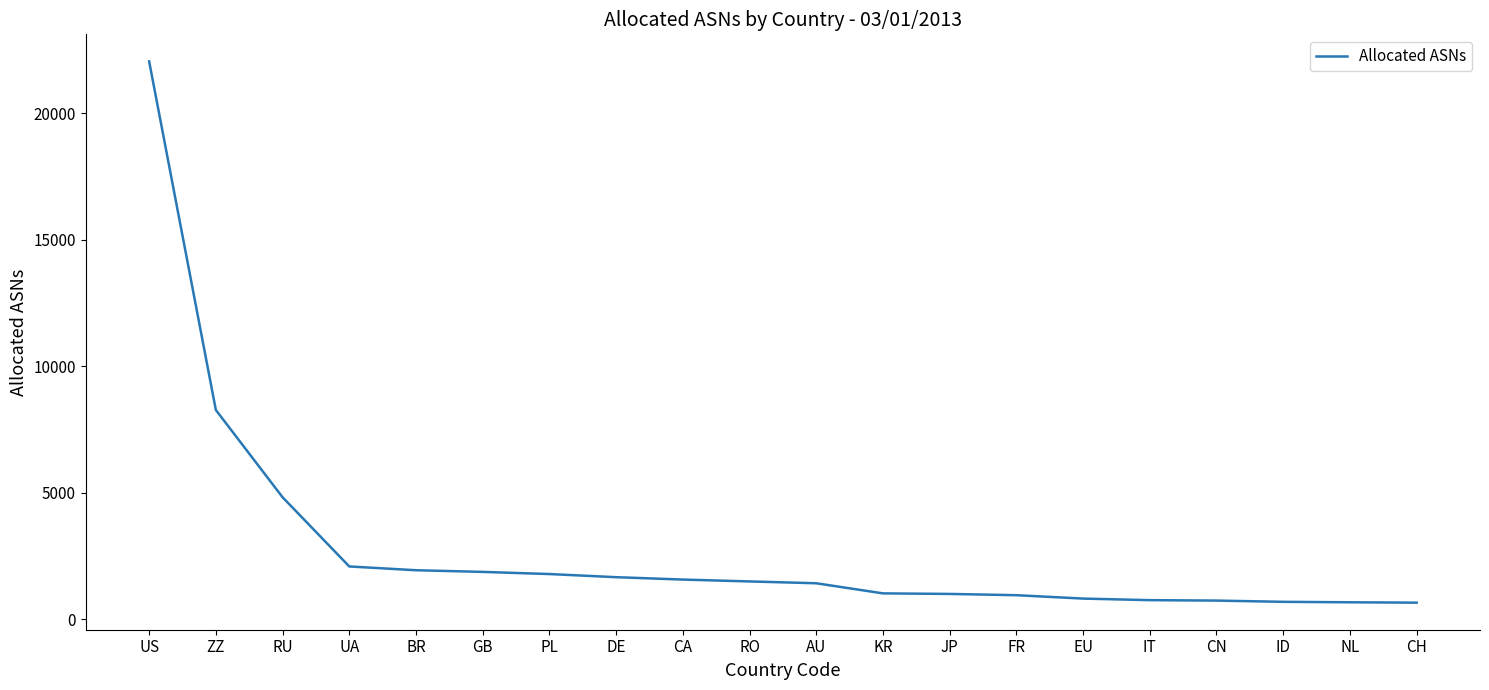

Read the value at GB.

1865